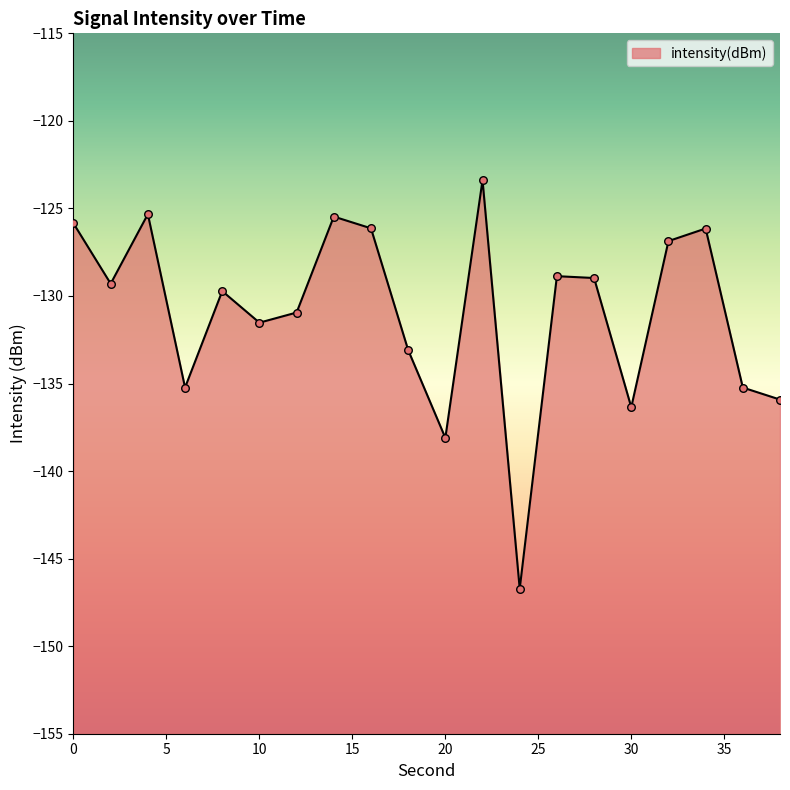

What is the change in value from 16 to 38?

-9.8